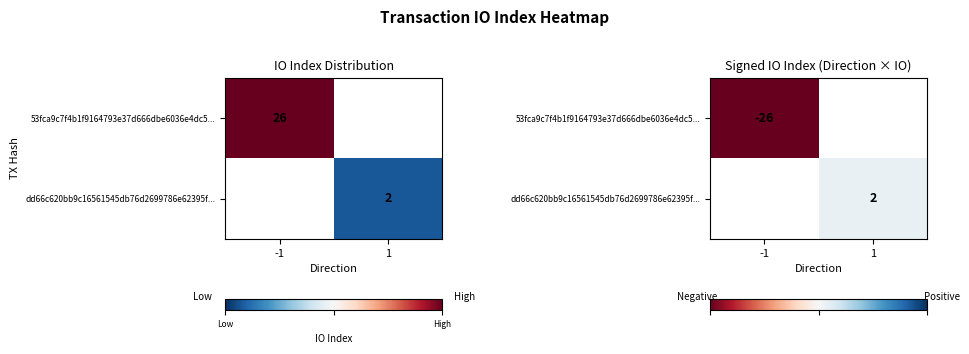

Is it true that 53fca9c7f4b1f9164793e37d666dbe6036e4dc5... equals 0 at 1?

True